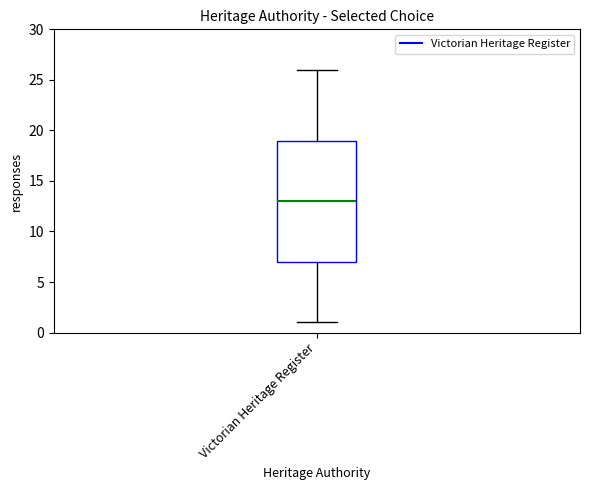

Read this box plot against the y-axis: the position of the median line, the range covered by the box, and the ends of both whiskers. The values are not printed on the chart, so give them approximately, as read against the axis.

median 13, box 7 to 19, whiskers 1 to 26